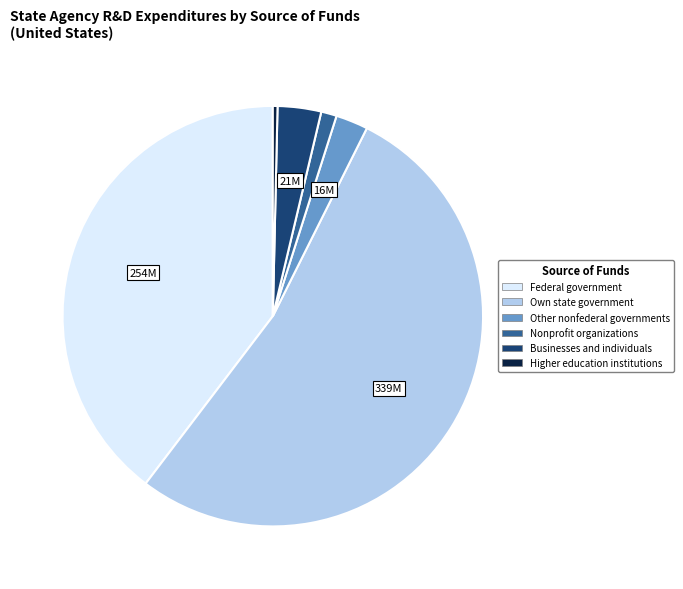

Does Own state government represent more than half of the total?

Yes